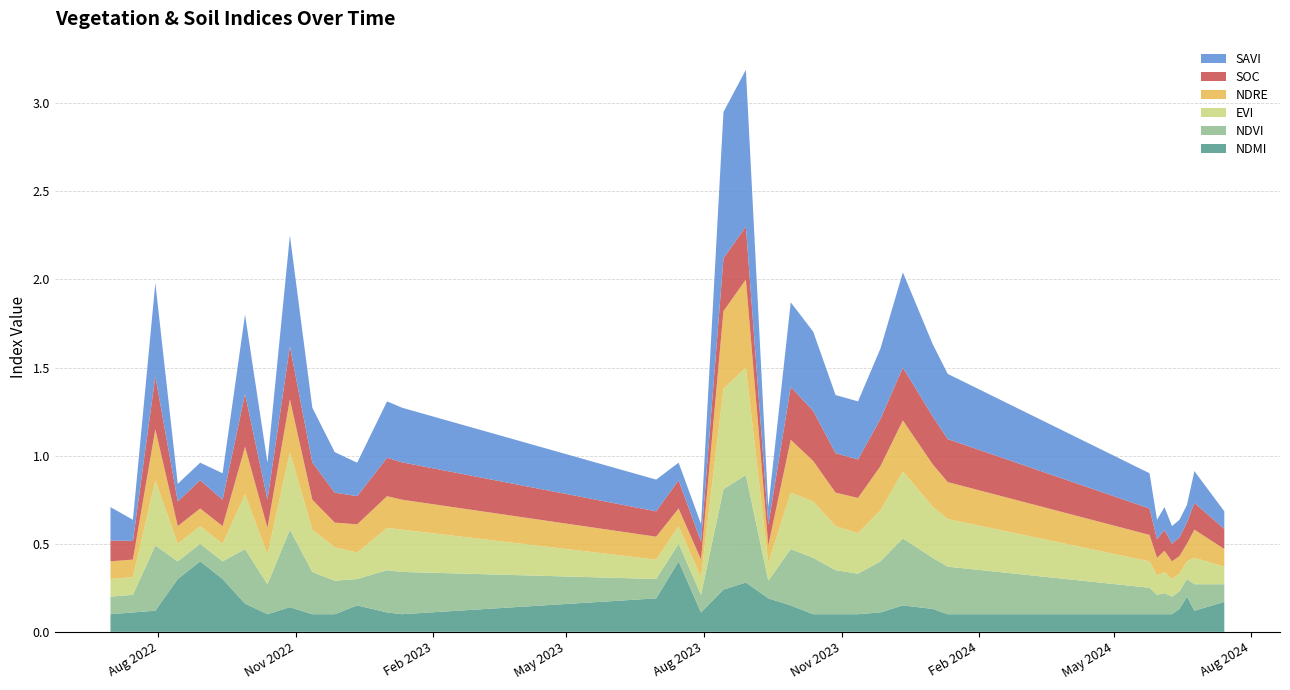

Reading left to right, what are all the values shown in this chart?

ndmi: 30-06-2022=0.1	15-07-2022=0.1	30-07-2022=0.1	14-08-2022=0.3	29-08-2022=0.4	13-09-2022=0.3	28-09-2022=0.2	13-10-2022=0.1	28-10-2022=0.1	12-11-2022=0.1	27-11-2022=0.1	12-12-2022=0.1	01-01-2023=0.1	11-01-2023=0.1	30-06-2023=0.2	15-07-2023=0.4	30-07-2023=0.1	14-08-2023=0.2	29-08-2023=0.3	13-09-2023=0.2	28-09-2023=0.1	13-10-2023=0.1	28-10-2023=0.1	12-11-2023=0.1	27-11-2023=0.1	12-12-2023=0.1	01-01-2024=0.1	11-01-2024=0.1	25-05-2024=0.1	30-05-2024=0.1	04-06-2024=0.1	09-06-2024=0.1	14-06-2024=0.1	19-06-2024=0.2	24-06-2024=0.1	14-07-2024=0.2
ndvi: 30-06-2022=0.1	15-07-2022=0.1	30-07-2022=0.4	14-08-2022=0.1	29-08-2022=0.1	13-09-2022=0.1	28-09-2022=0.3	13-10-2022=0.2	28-10-2022=0.4	12-11-2022=0.2	27-11-2022=0.2	12-12-2022=0.1	01-01-2023=0.2	11-01-2023=0.2	30-06-2023=0.1	15-07-2023=0.1	30-07-2023=0.1	14-08-2023=0.6	29-08-2023=0.6	13-09-2023=0.1	28-09-2023=0.3	13-10-2023=0.3	28-10-2023=0.2	12-11-2023=0.2	27-11-2023=0.3	12-12-2023=0.4	01-01-2024=0.3	11-01-2024=0.3	25-05-2024=0.1	30-05-2024=0.1	04-06-2024=0.1	09-06-2024=0.1	14-06-2024=0.1	19-06-2024=0.1	24-06-2024=0.1	14-07-2024=0.1
evi: 30-06-2022=0.1	15-07-2022=0.1	30-07-2022=0.4	14-08-2022=0.1	29-08-2022=0.1	13-09-2022=0.1	28-09-2022=0.3	13-10-2022=0.2	28-10-2022=0.4	12-11-2022=0.2	27-11-2022=0.2	12-12-2022=0.1	01-01-2023=0.2	11-01-2023=0.2	30-06-2023=0.1	15-07-2023=0.1	30-07-2023=0.1	14-08-2023=0.6	29-08-2023=0.6	13-09-2023=0.1	28-09-2023=0.3	13-10-2023=0.3	28-10-2023=0.2	12-11-2023=0.2	27-11-2023=0.3	12-12-2023=0.4	01-01-2024=0.3	11-01-2024=0.3	25-05-2024=0.1	30-05-2024=0.1	04-06-2024=0.1	09-06-2024=0.1	14-06-2024=0.1	19-06-2024=0.1	24-06-2024=0.1	14-07-2024=0.1
ndre: 30-06-2022=0.1	15-07-2022=0.1	30-07-2022=0.3	14-08-2022=0.1	29-08-2022=0.1	13-09-2022=0.1	28-09-2022=0.3	13-10-2022=0.1	28-10-2022=0.3	12-11-2022=0.2	27-11-2022=0.1	12-12-2022=0.2	01-01-2023=0.2	11-01-2023=0.2	30-06-2023=0.1	15-07-2023=0.1	30-07-2023=0.1	14-08-2023=0.4	29-08-2023=0.5	13-09-2023=0.1	28-09-2023=0.3	13-10-2023=0.2	28-10-2023=0.2	12-11-2023=0.2	27-11-2023=0.2	12-12-2023=0.3	01-01-2024=0.2	11-01-2024=0.2	25-05-2024=0.1	30-05-2024=0.1	04-06-2024=0.1	09-06-2024=0.1	14-06-2024=0.1	19-06-2024=0.1	24-06-2024=0.2	14-07-2024=0.1
soc: 30-06-2022=0.1	15-07-2022=0.1	30-07-2022=0.3	14-08-2022=0.1	29-08-2022=0.2	13-09-2022=0.1	28-09-2022=0.3	13-10-2022=0.2	28-10-2022=0.3	12-11-2022=0.2	27-11-2022=0.2	12-12-2022=0.2	01-01-2023=0.2	11-01-2023=0.2	30-06-2023=0.1	15-07-2023=0.2	30-07-2023=0.1	14-08-2023=0.3	29-08-2023=0.3	13-09-2023=0.1	28-09-2023=0.3	13-10-2023=0.3	28-10-2023=0.2	12-11-2023=0.2	27-11-2023=0.3	12-12-2023=0.3	01-01-2024=0.3	11-01-2024=0.2	25-05-2024=0.1	30-05-2024=0.1	04-06-2024=0.1	09-06-2024=0.1	14-06-2024=0.1	19-06-2024=0.1	24-06-2024=0.2	14-07-2024=0.1
savi: 30-06-2022=0.2	15-07-2022=0.1	30-07-2022=0.5	14-08-2022=0.1	29-08-2022=0.1	13-09-2022=0.1	28-09-2022=0.5	13-10-2022=0.2	28-10-2022=0.6	12-11-2022=0.3	27-11-2022=0.2	12-12-2022=0.2	01-01-2023=0.3	11-01-2023=0.3	30-06-2023=0.2	15-07-2023=0.1	30-07-2023=0.1	14-08-2023=0.8	29-08-2023=0.9	13-09-2023=0.1	28-09-2023=0.5	13-10-2023=0.5	28-10-2023=0.3	12-11-2023=0.3	27-11-2023=0.4	12-12-2023=0.5	01-01-2024=0.4	11-01-2024=0.4	25-05-2024=0.2	30-05-2024=0.1	04-06-2024=0.1	09-06-2024=0.1	14-06-2024=0.1	19-06-2024=0.1	24-06-2024=0.2	14-07-2024=0.1